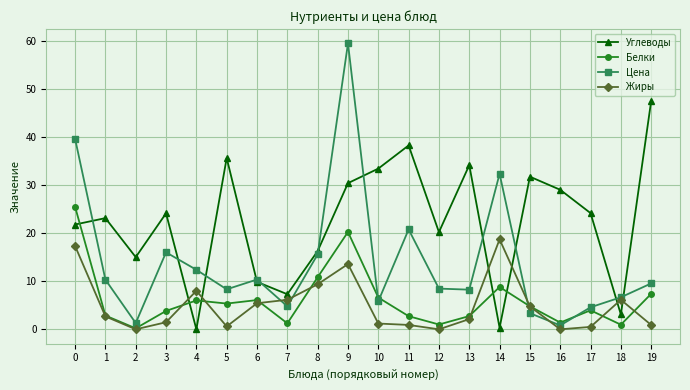

Rank the series by their maximum value, from highest to lowest.

Цена, Углеводы, Белки, Жиры